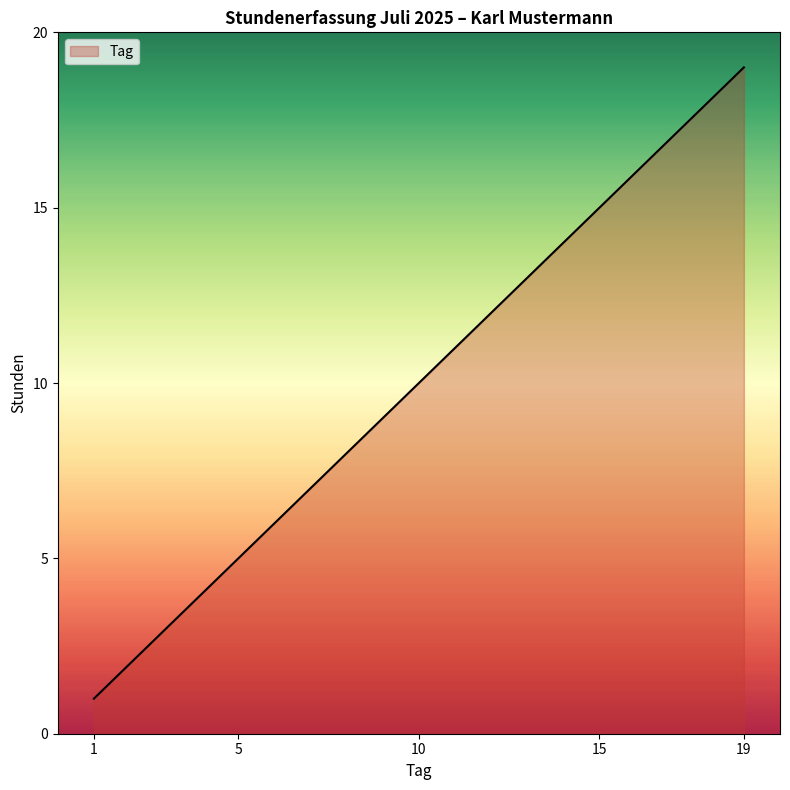

What is the difference between the maximum and minimum values?

18